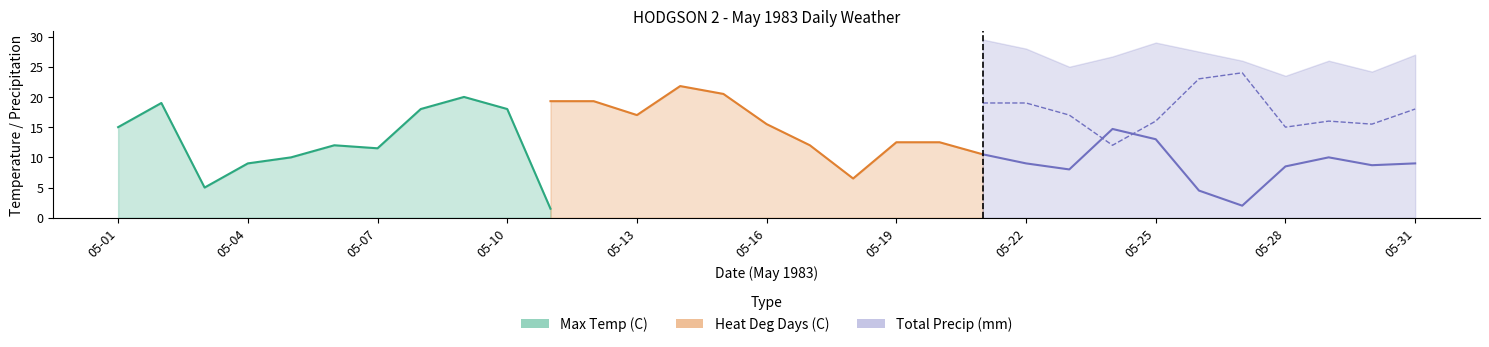

What is the sum of the Total Precip (mm) values at 05-17 and 05-20?

2.0